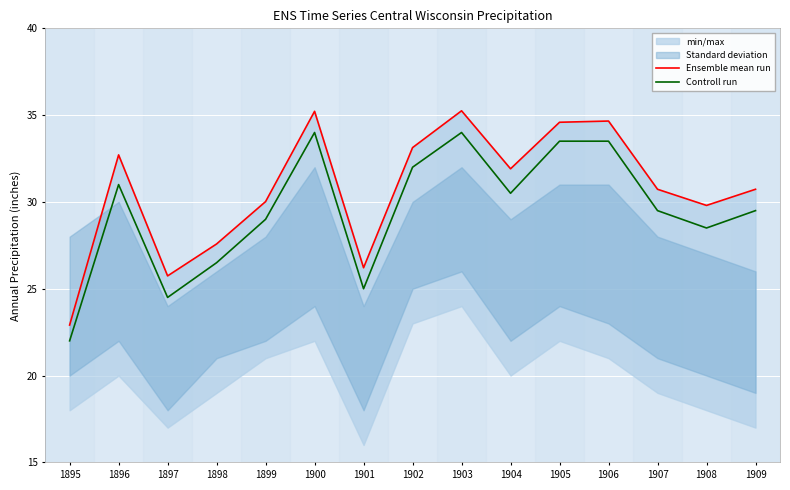

True or false: Controll run and Ensemble mean run intersect in this chart.

False